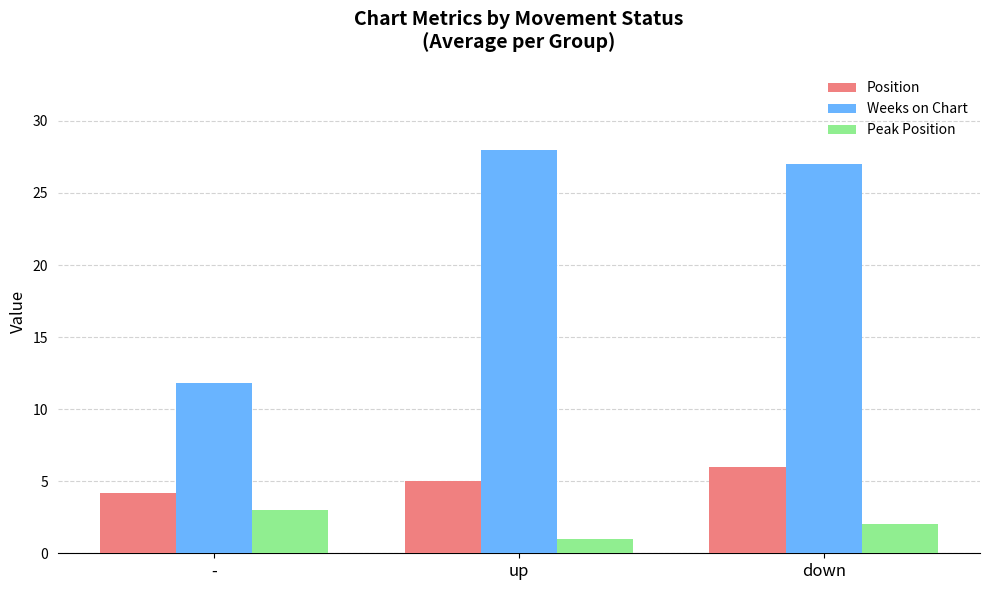

What are all the series names shown in the legend?

Position, Weeks on Chart, Peak Position